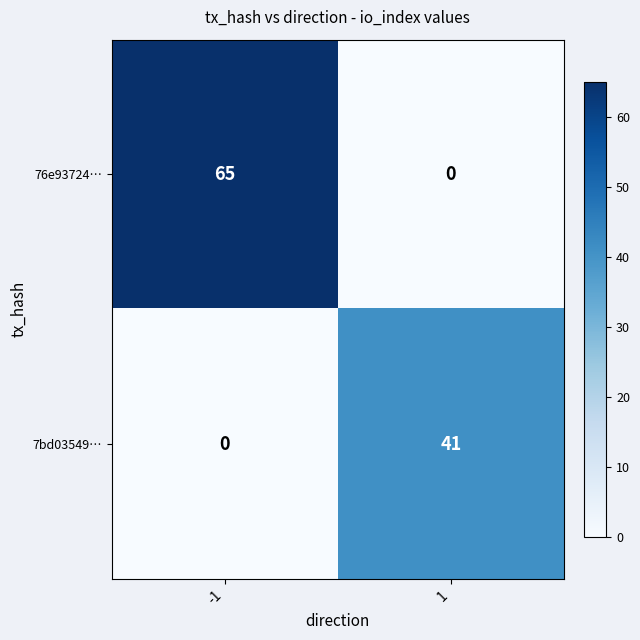

What is the sum of the 7bd03549… values at -1 and 1?

41